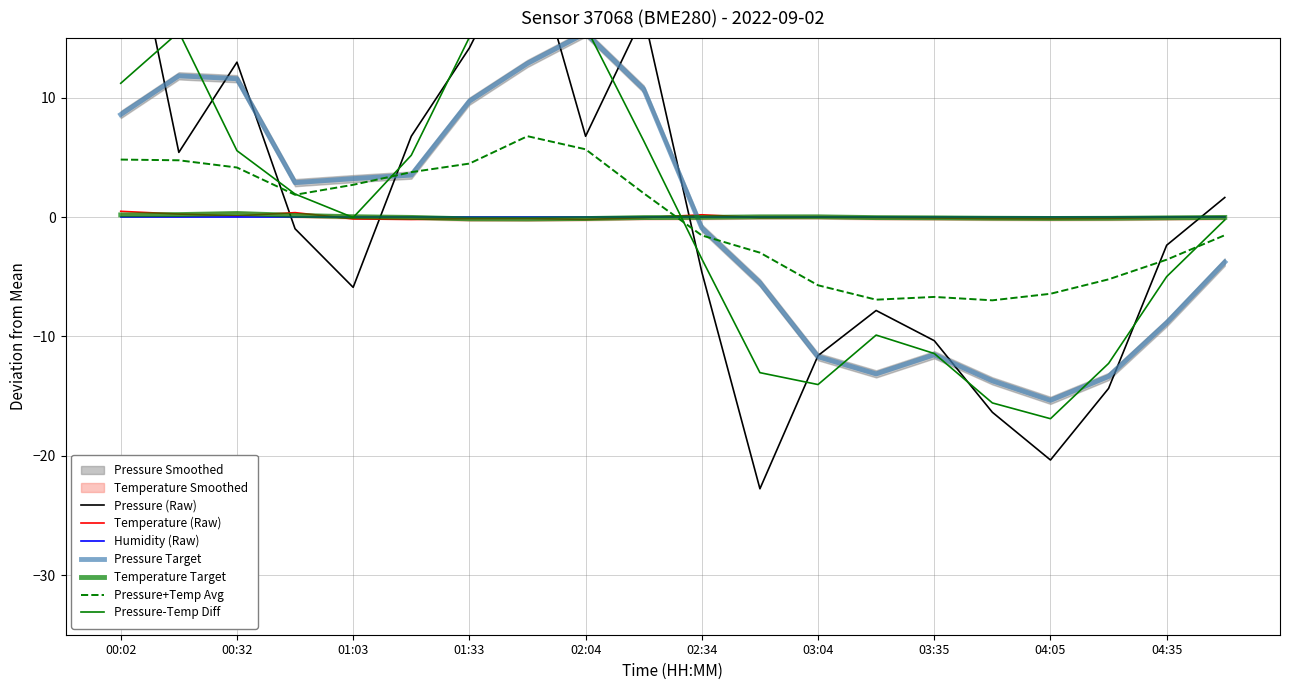

What is the difference between the pressure values at 03:20 and 02:49?

14.9